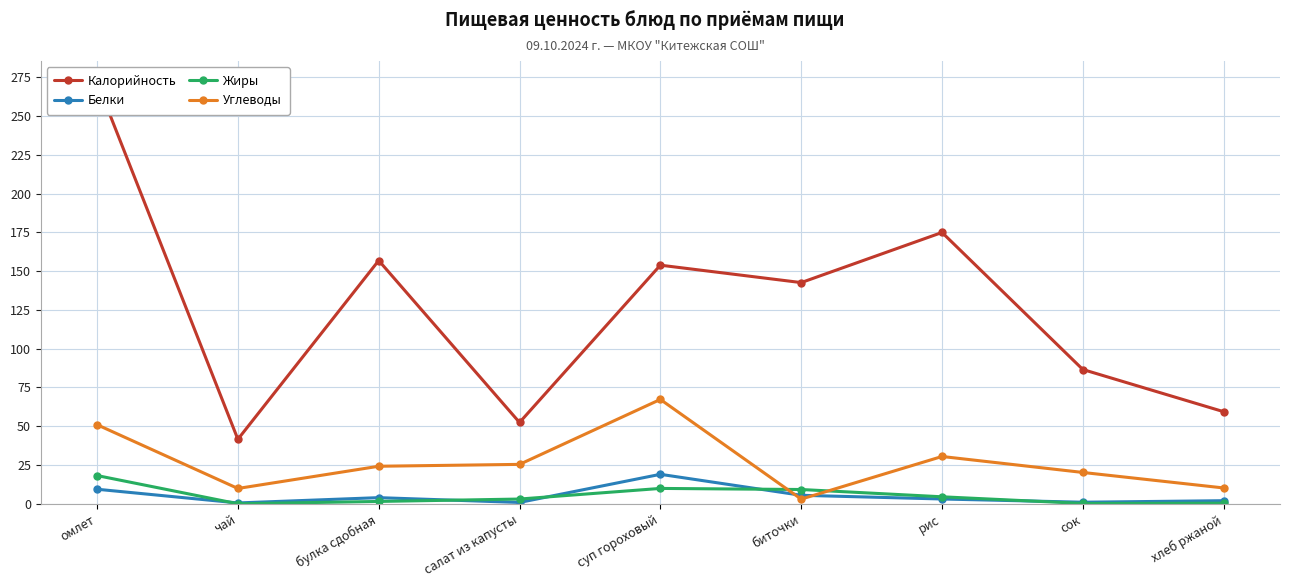

Does the chart display data point markers on the line(s)?

Yes